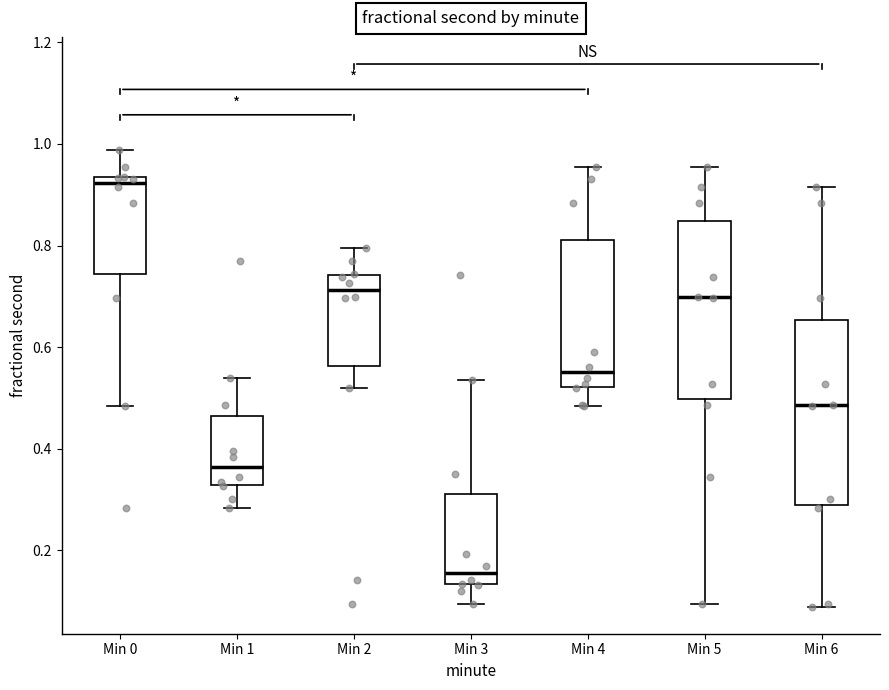

Which box's median line is the lowest?

Min 3